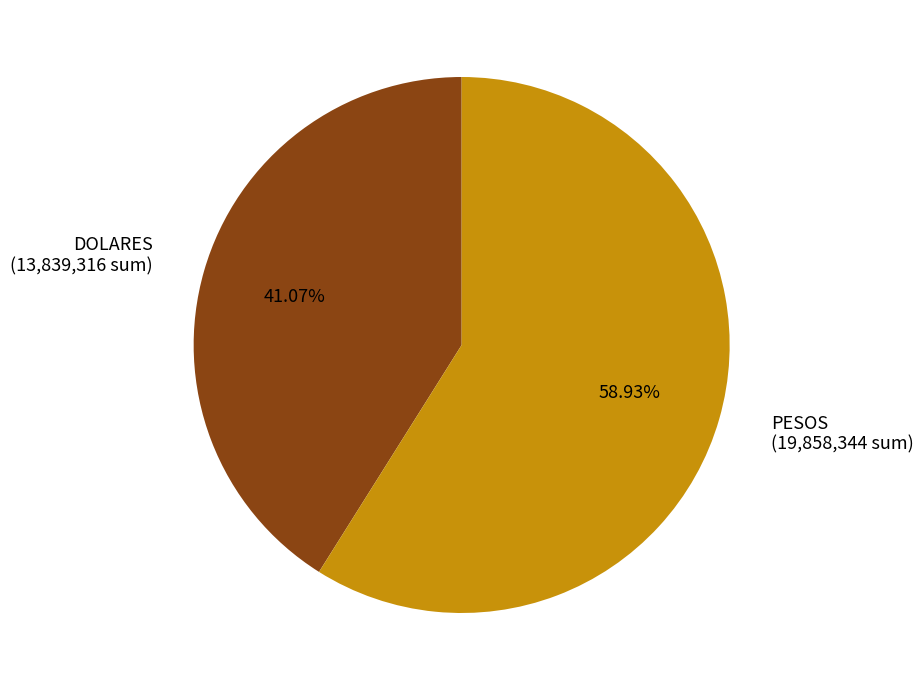

Is there any slice that represents more than half of the pie?

Yes